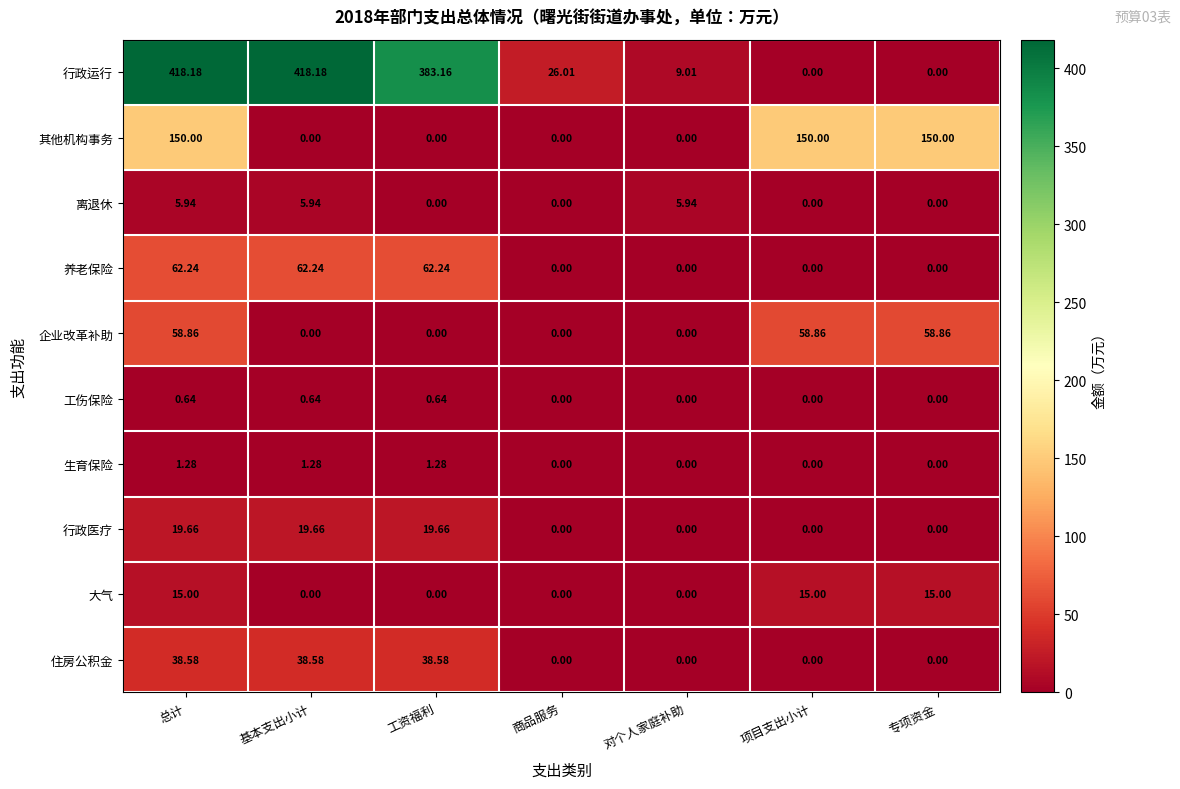

Rank the series by their maximum value, from highest to lowest.

行政运行, 其他机构事务, 养老保险, 企业改革补助, 住房公积金, 行政医疗, 大气, 离退休, 生育保险, 工伤保险